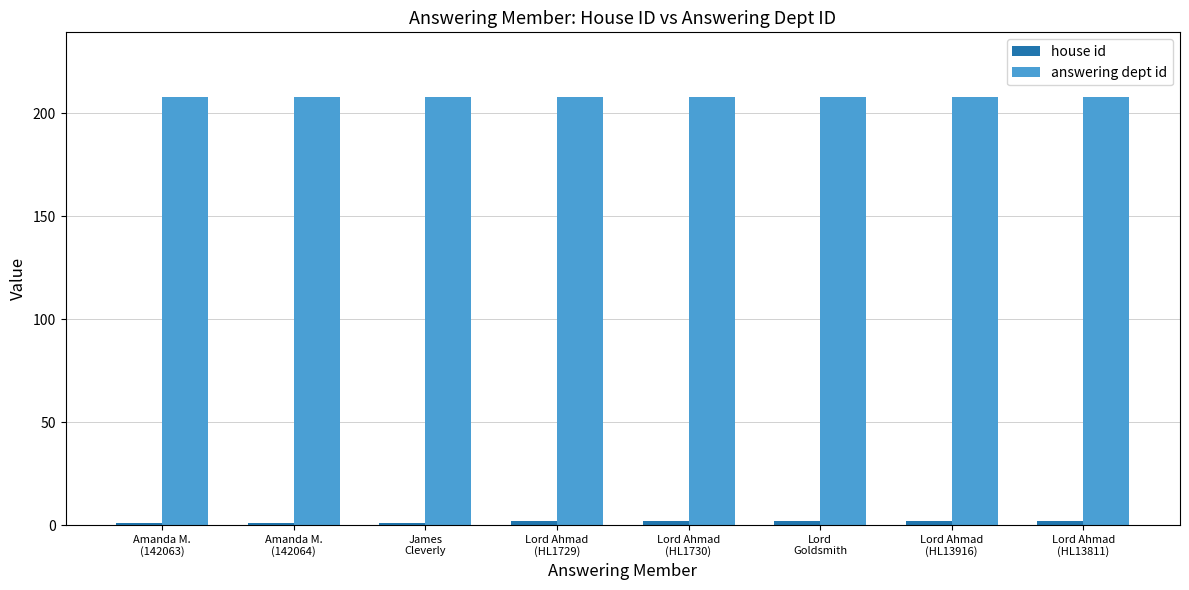

What is the sum of all answering dept id values?

1664